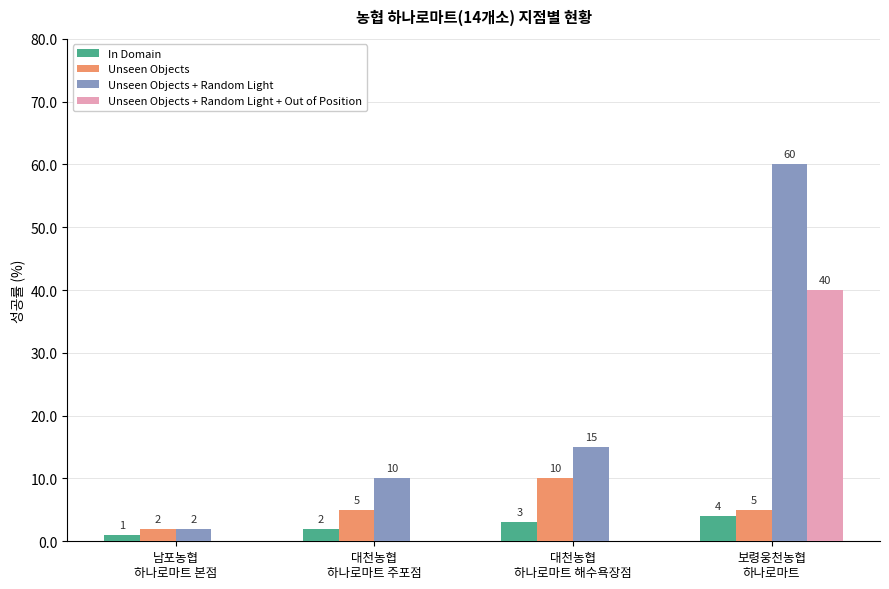

How many Unseen Objects + Random Light + Out of Position values are between 0 and 40?

4